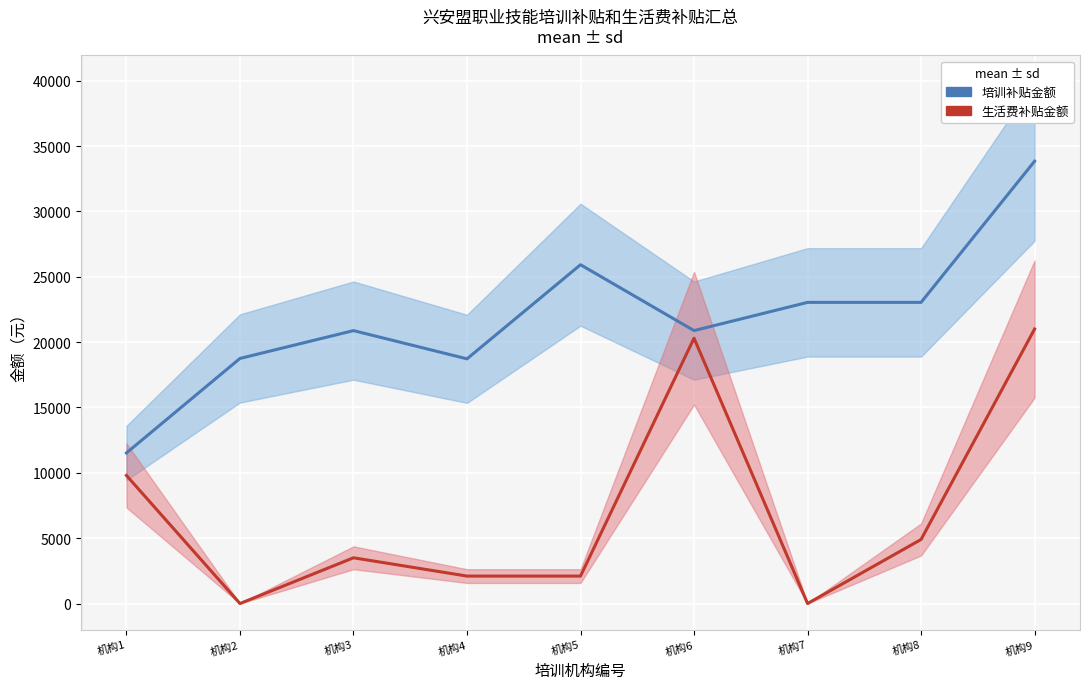

What is the difference between the maximum and minimum values in the 培训补贴金额 series?

22320